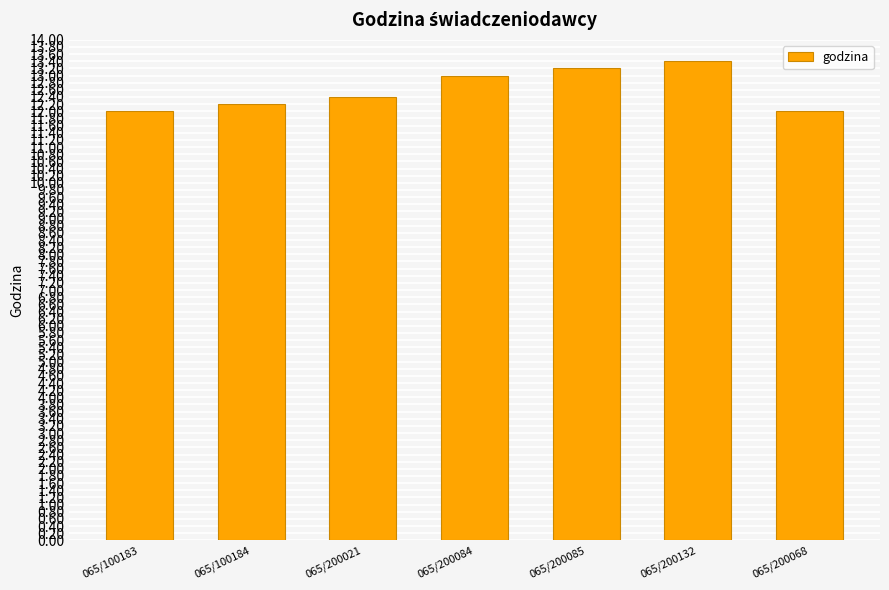

Which category has the highest value across all series?

065/200132